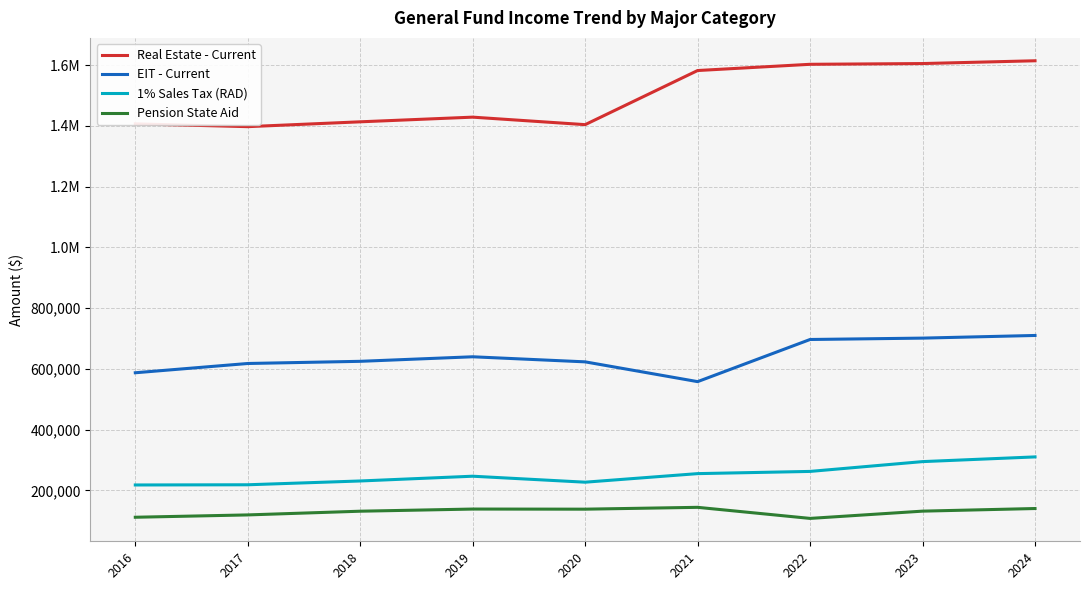

List the series in order of their peak value, highest first.

Real Estate - Current, EIT - Current, 1% Sales Tax (RAD), Pension State Aid